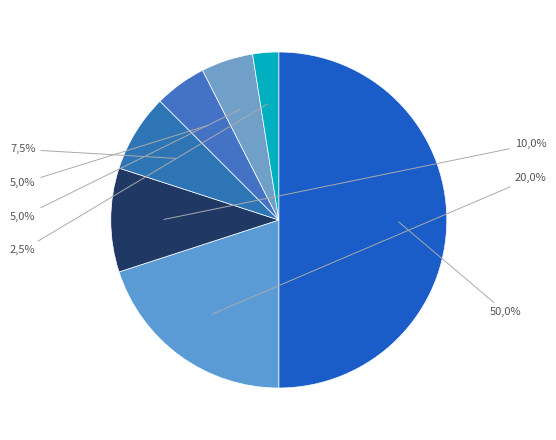

The сверх минимального размера взноса slice represents 9% of the pie. True or false?

False